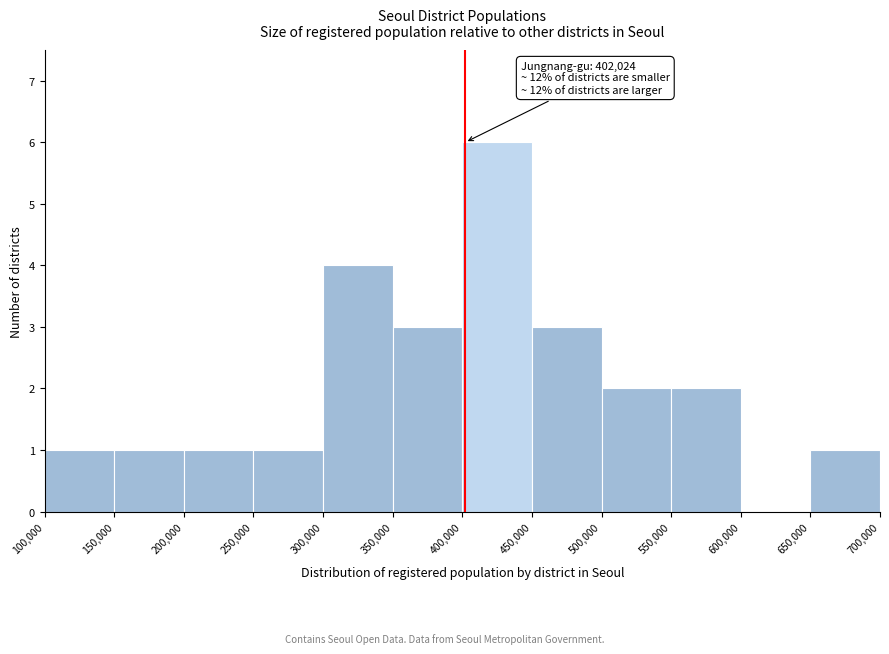

Which range on the x-axis has the tallest bar?

400,000 to 450,000